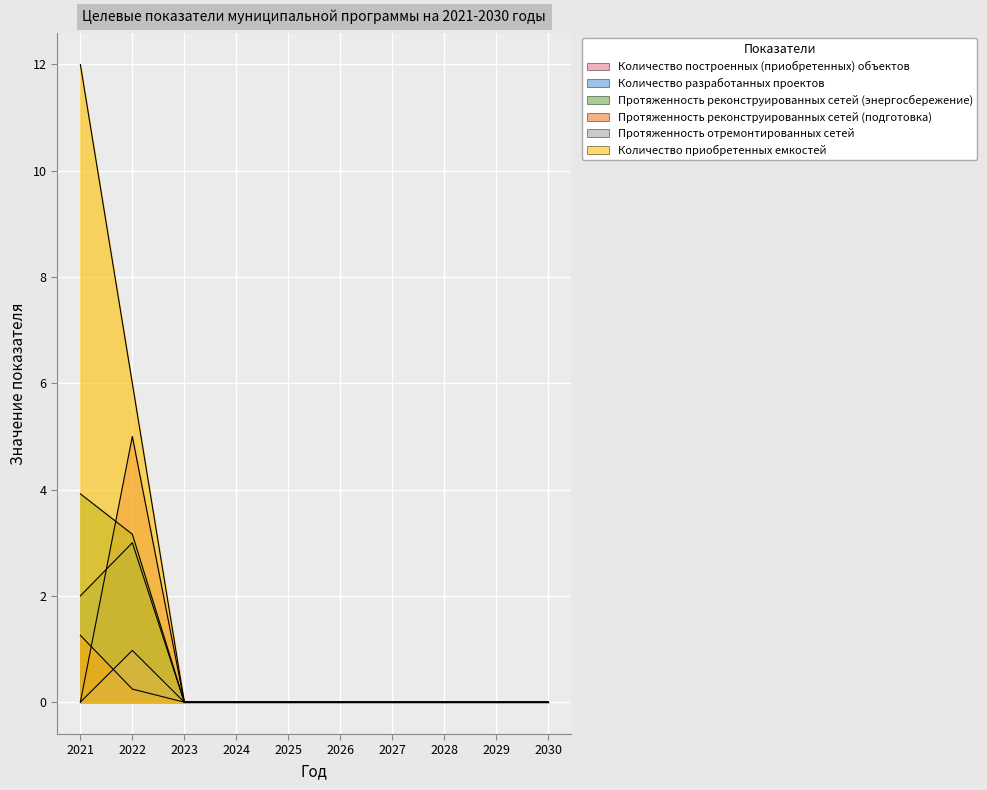

At which category is the sum across all series the highest?

2021